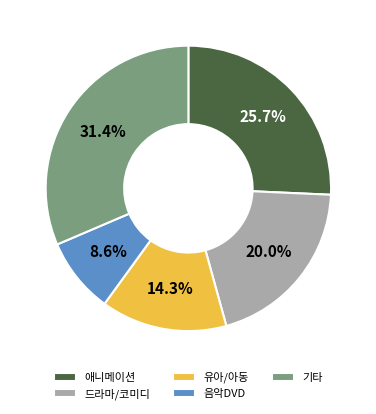

How many slices are in this pie chart?

5